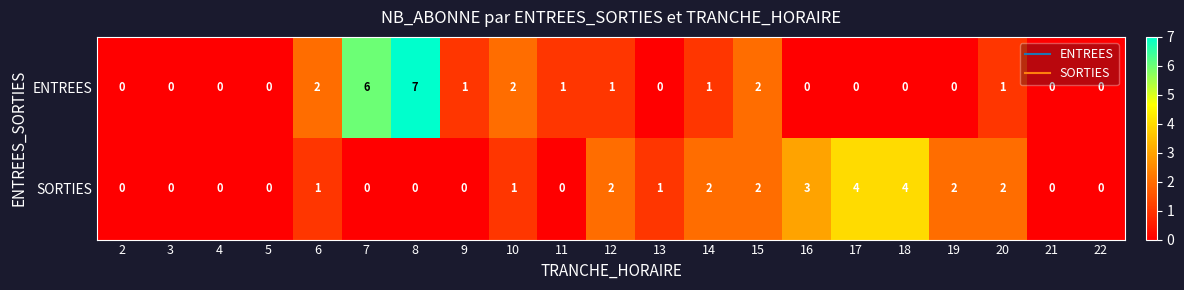

What is the sum of all ENTREES values?

24